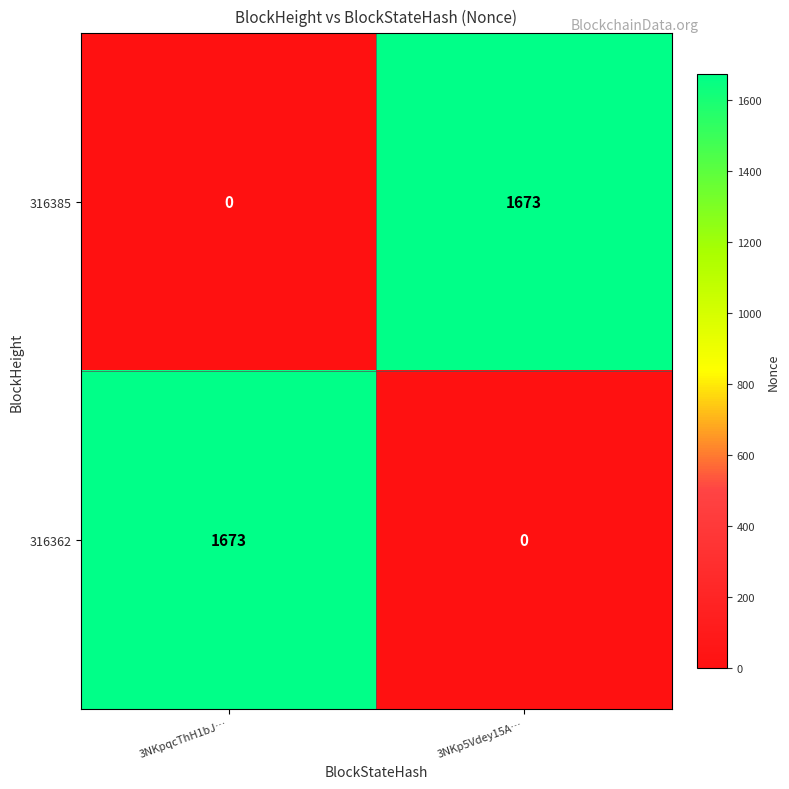

What is the maximum value shown in the chart?

1673